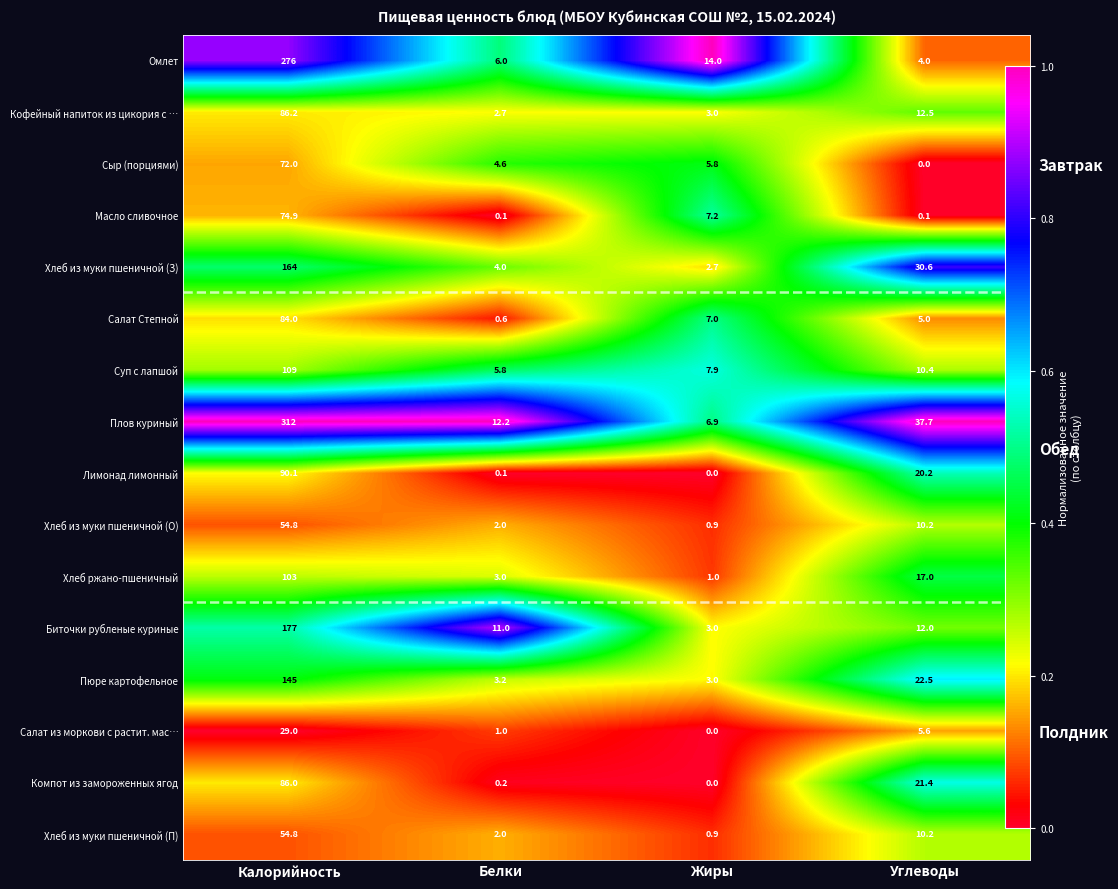

Count the number of categories in the chart.

4